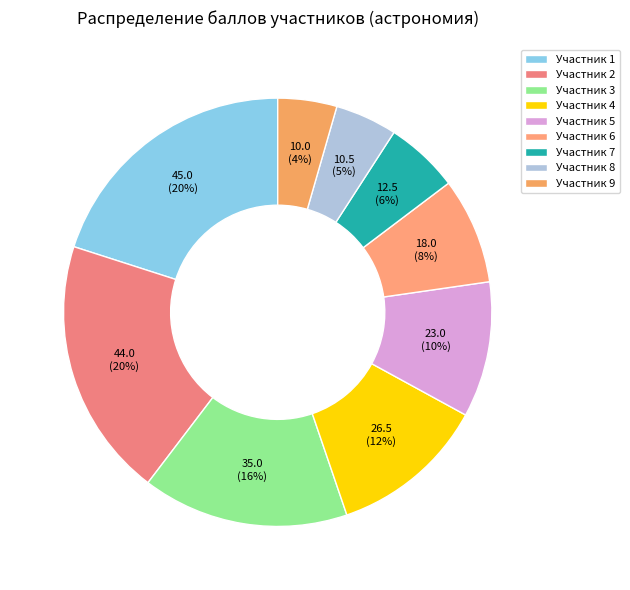

What is the ratio of the value at Участник 6 to the value at Участник 7?

1.4